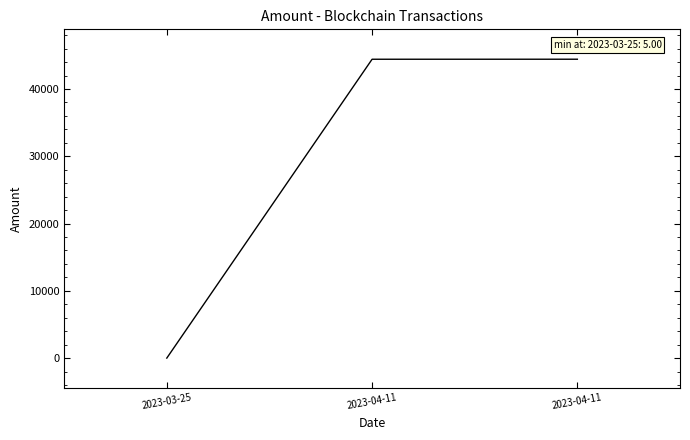

What is the greatest value displayed?

44426.8